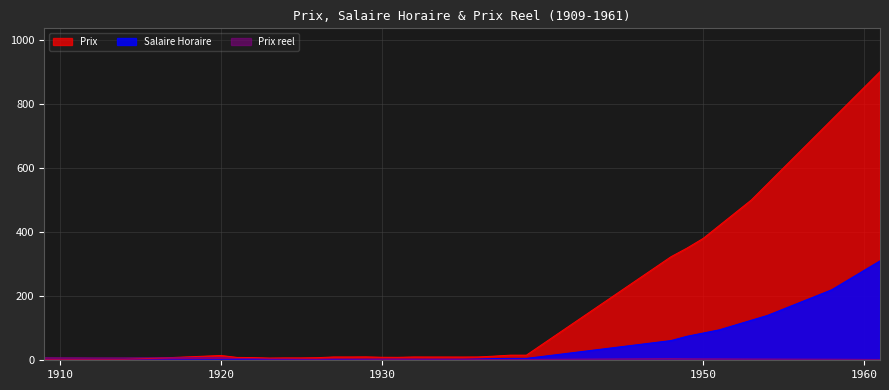

Rank the series by their maximum value, from highest to lowest.

Prix, Salaire Horaire, Prix reel